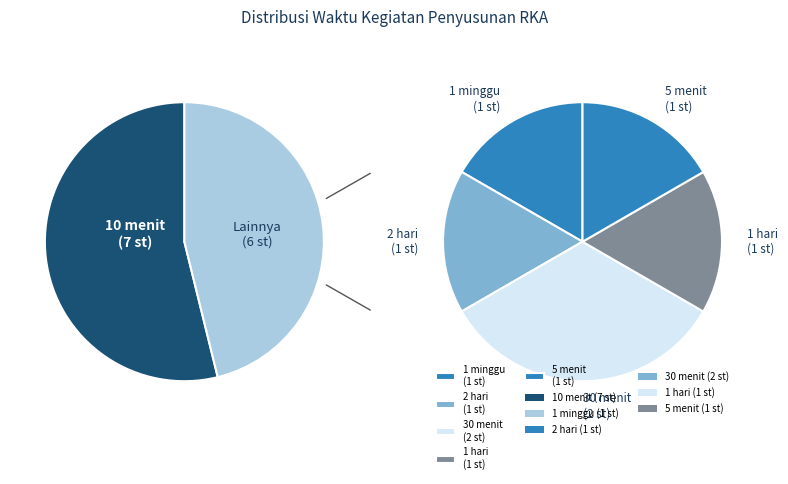

The 10 menit slice represents 54% of the pie. True or false?

True